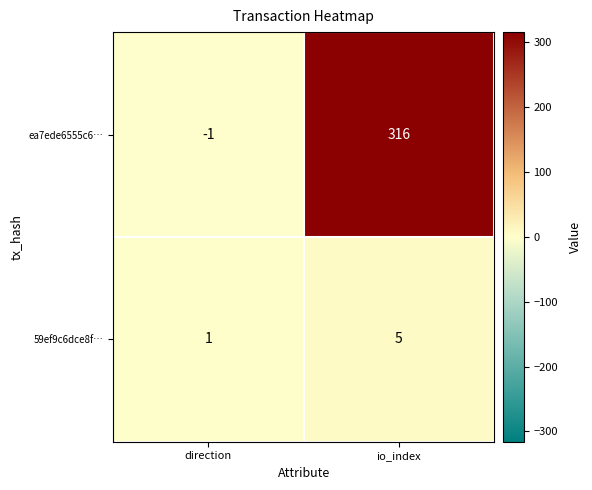

How many series are shown in this chart?

2